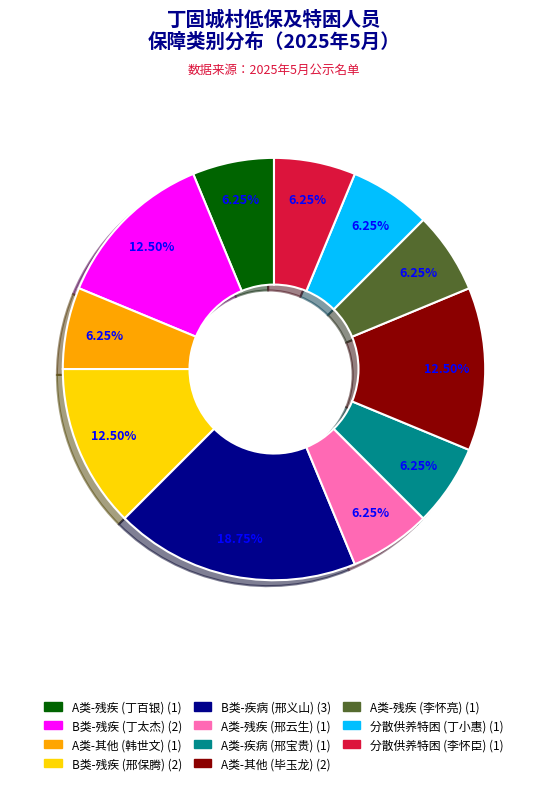

Is there any slice that represents more than half of the pie?

No